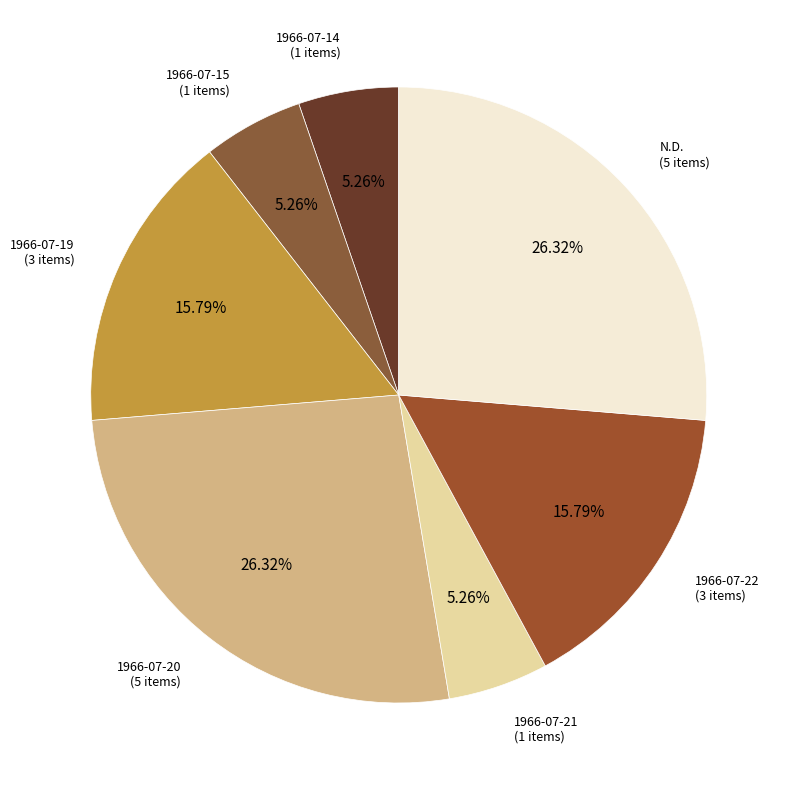

The 1966-07-15 slice represents 1% of the pie. True or false?

False